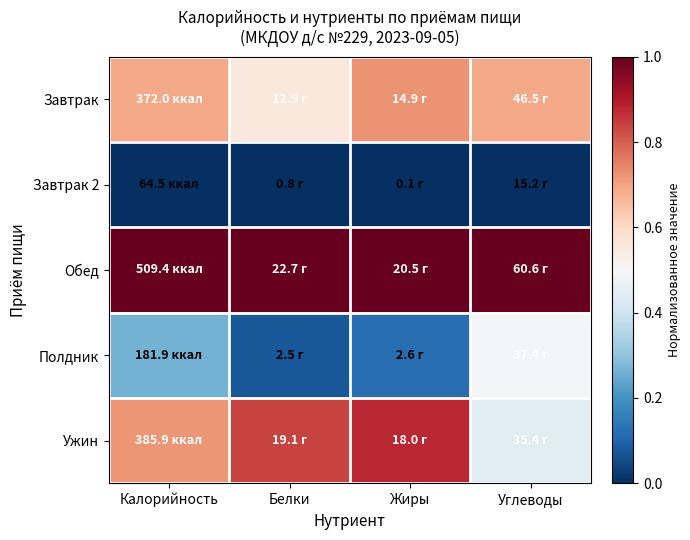

Reading right to left, list all the values displayed in this chart.

Завтрак: Углеводы=0.7	Жиры=0.7	Белки=0.6	Калорийность=0.7
Завтрак 2: Углеводы=0.0	Жиры=0.0	Белки=0.0	Калорийность=0.0
Обед: Углеводы=1.0	Жиры=1.0	Белки=1.0	Калорийность=1.0
Полдник: Углеводы=0.5	Жиры=0.1	Белки=0.1	Калорийность=0.3
Ужин: Углеводы=0.4	Жиры=0.9	Белки=0.8	Калорийность=0.7